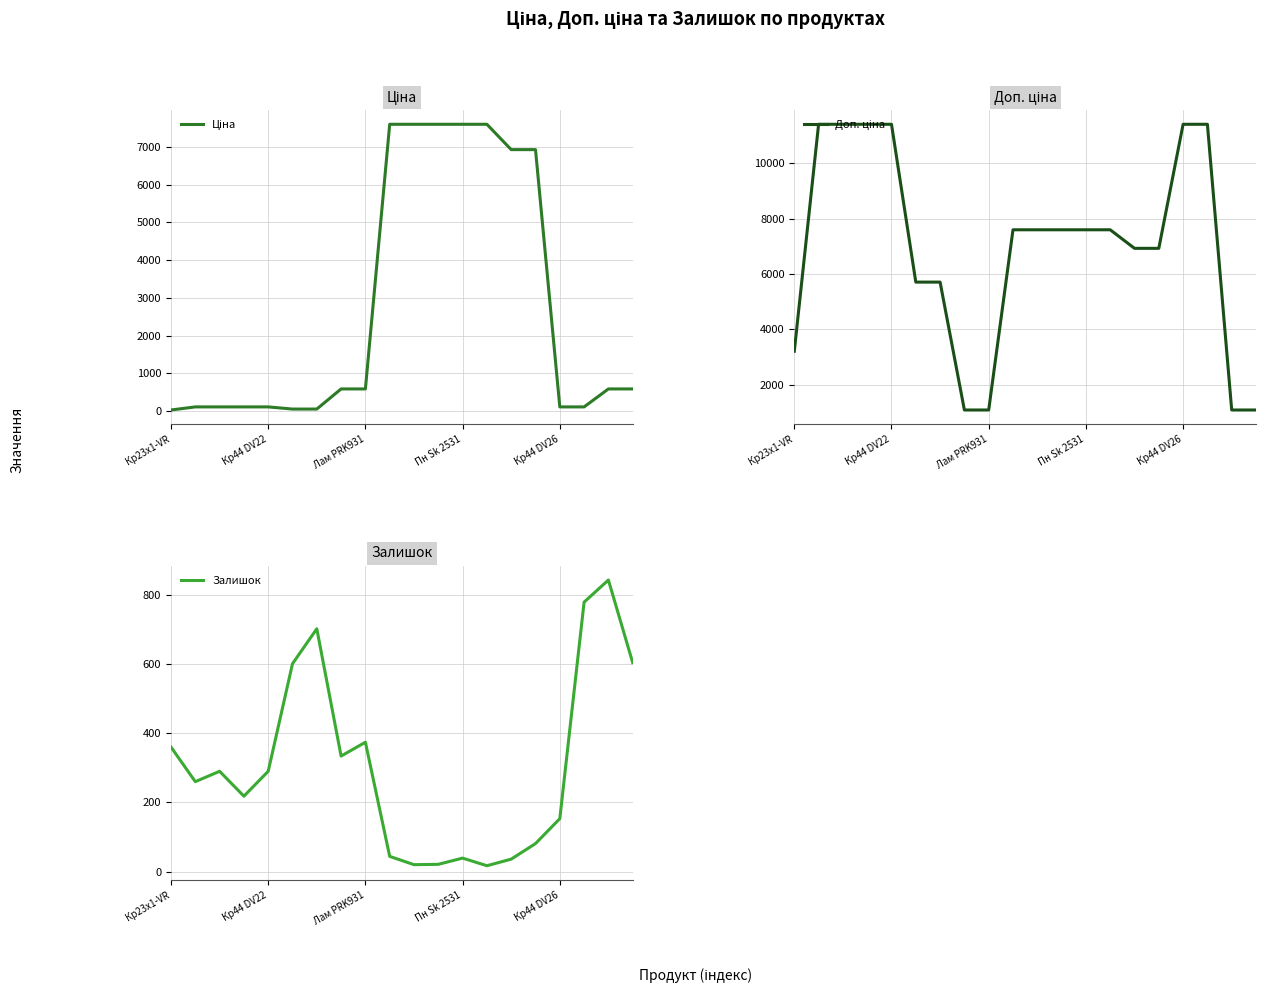

What are all the series names shown in the legend?

Ціна, Доп. ціна, Залишок